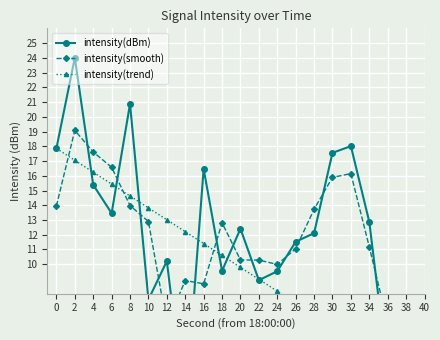

What is the total value across all series at 4?

49.2